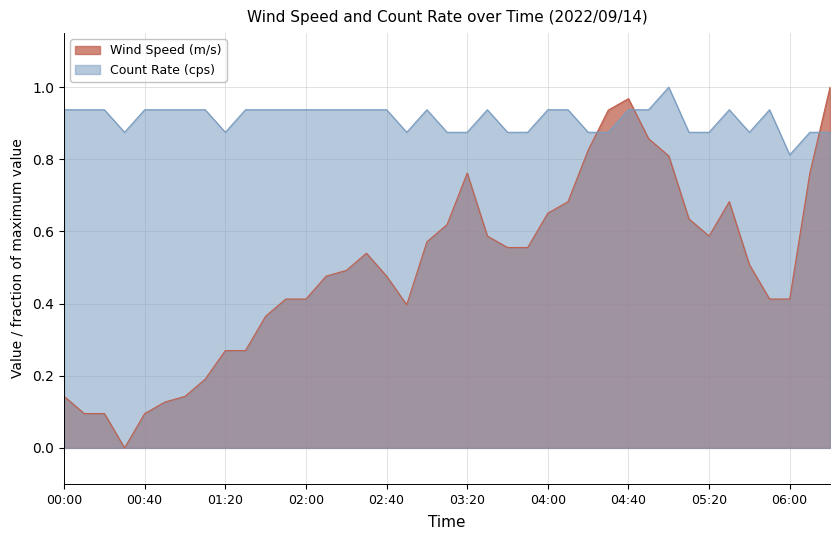

Which series has the widest spread of values?

Wind Speed (m/s)